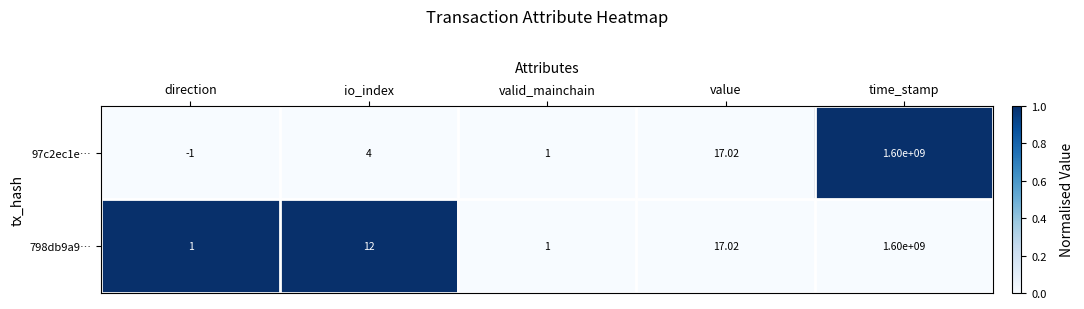

List the labels in order of 97c2ec1e… value, largest first.

time_stamp, value, io_index, valid_mainchain, direction